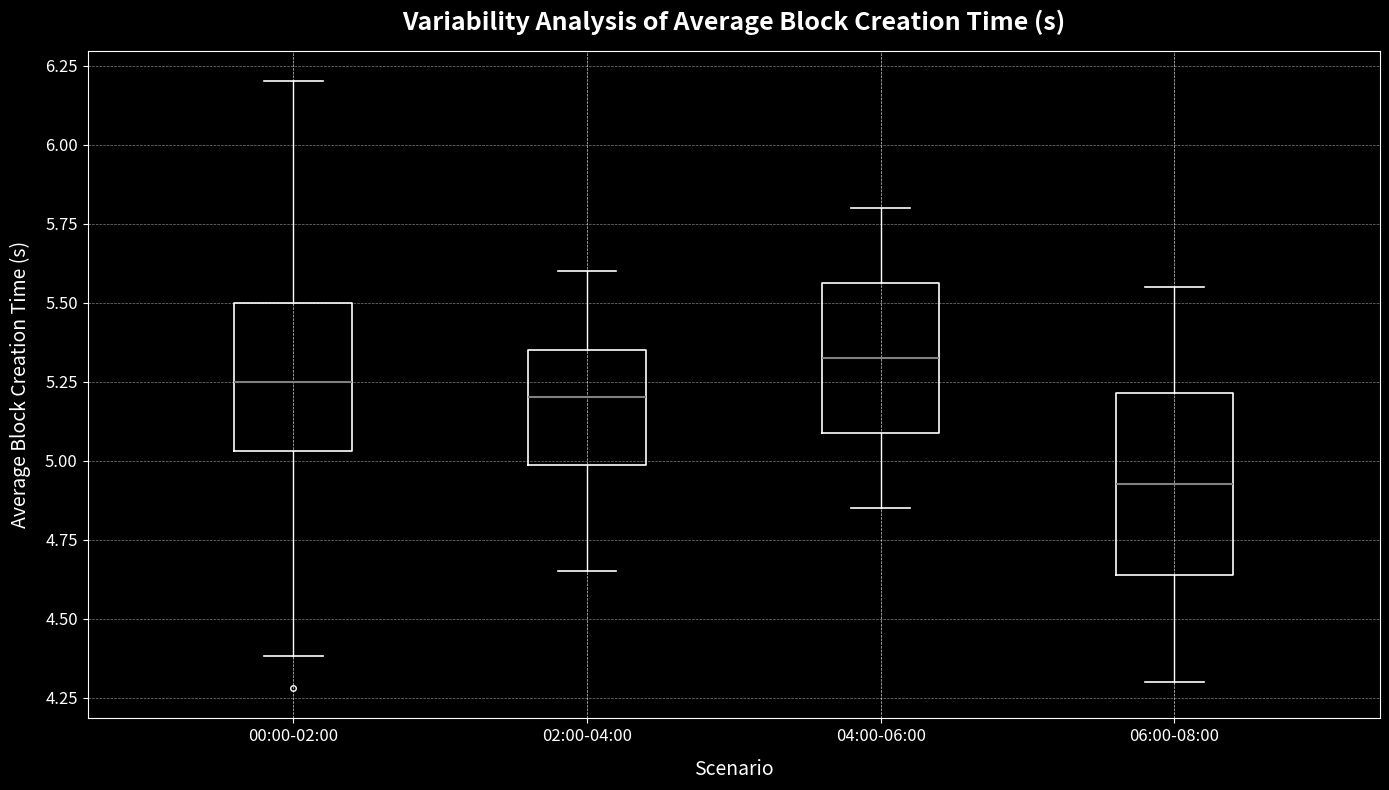

Comparing the boxes themselves (not the whiskers), which one is the tallest?

06:00-08:00